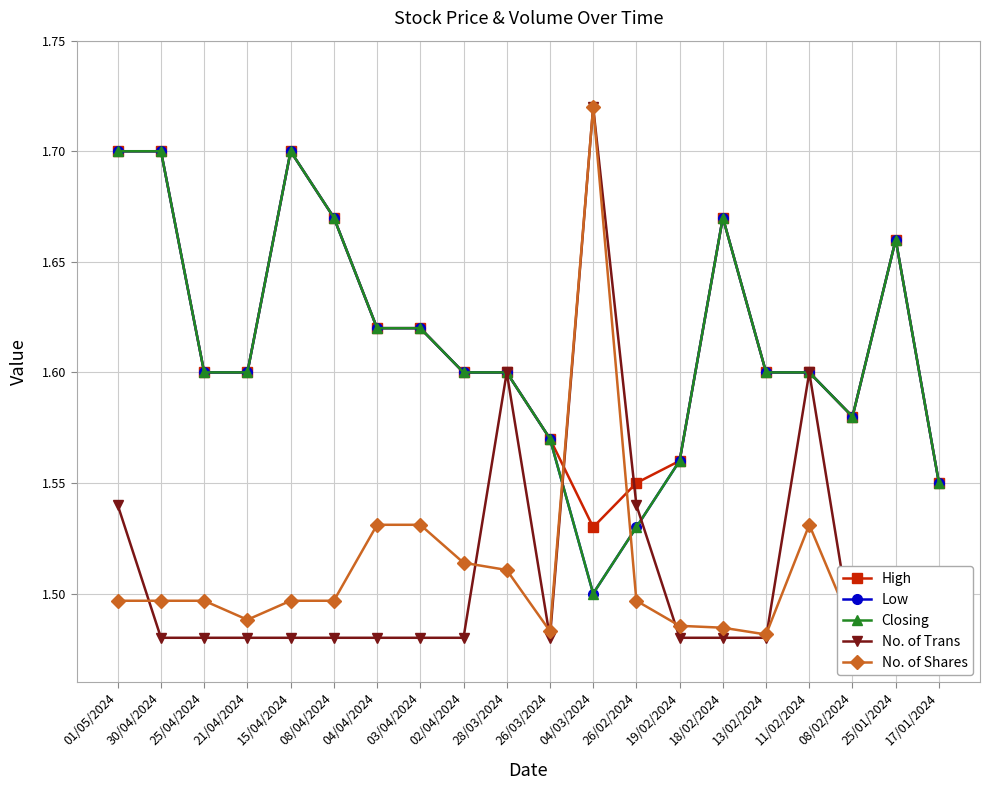

Reading right to left, extract all data points from this chart.

High: 17/01/2024=1.6	25/01/2024=1.7	08/02/2024=1.6	11/02/2024=1.6	13/02/2024=1.6	18/02/2024=1.7	19/02/2024=1.6	26/02/2024=1.6	04/03/2024=1.5	26/03/2024=1.6	28/03/2024=1.6	02/04/2024=1.6	03/04/2024=1.6	04/04/2024=1.6	08/04/2024=1.7	15/04/2024=1.7	21/04/2024=1.6	25/04/2024=1.6	30/04/2024=1.7	01/05/2024=1.7
Low: 17/01/2024=1.6	25/01/2024=1.7	08/02/2024=1.6	11/02/2024=1.6	13/02/2024=1.6	18/02/2024=1.7	19/02/2024=1.6	26/02/2024=1.5	04/03/2024=1.5	26/03/2024=1.6	28/03/2024=1.6	02/04/2024=1.6	03/04/2024=1.6	04/04/2024=1.6	08/04/2024=1.7	15/04/2024=1.7	21/04/2024=1.6	25/04/2024=1.6	30/04/2024=1.7	01/05/2024=1.7
Closing: 17/01/2024=1.6	25/01/2024=1.7	08/02/2024=1.6	11/02/2024=1.6	13/02/2024=1.6	18/02/2024=1.7	19/02/2024=1.6	26/02/2024=1.5	04/03/2024=1.5	26/03/2024=1.6	28/03/2024=1.6	02/04/2024=1.6	03/04/2024=1.6	04/04/2024=1.6	08/04/2024=1.7	15/04/2024=1.7	21/04/2024=1.6	25/04/2024=1.6	30/04/2024=1.7	01/05/2024=1.7
No. of Trans: 17/01/2024=1.5	25/01/2024=1.5	08/02/2024=1.5	11/02/2024=1.6	13/02/2024=1.5	18/02/2024=1.5	19/02/2024=1.5	26/02/2024=1.5	04/03/2024=1.7	26/03/2024=1.5	28/03/2024=1.6	02/04/2024=1.5	03/04/2024=1.5	04/04/2024=1.5	08/04/2024=1.5	15/04/2024=1.5	21/04/2024=1.5	25/04/2024=1.5	30/04/2024=1.5	01/05/2024=1.5
No. of Shares: 17/01/2024=1.5	25/01/2024=1.5	08/02/2024=1.5	11/02/2024=1.5	13/02/2024=1.5	18/02/2024=1.5	19/02/2024=1.5	26/02/2024=1.5	04/03/2024=1.7	26/03/2024=1.5	28/03/2024=1.5	02/04/2024=1.5	03/04/2024=1.5	04/04/2024=1.5	08/04/2024=1.5	15/04/2024=1.5	21/04/2024=1.5	25/04/2024=1.5	30/04/2024=1.5	01/05/2024=1.5